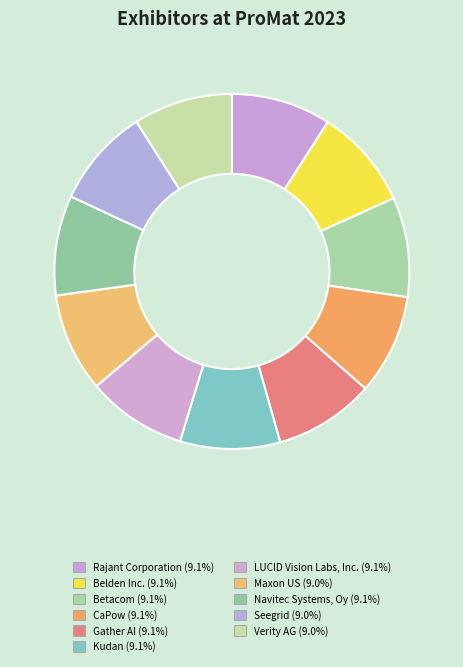

What is the smallest slice in the pie chart?

Maxon US